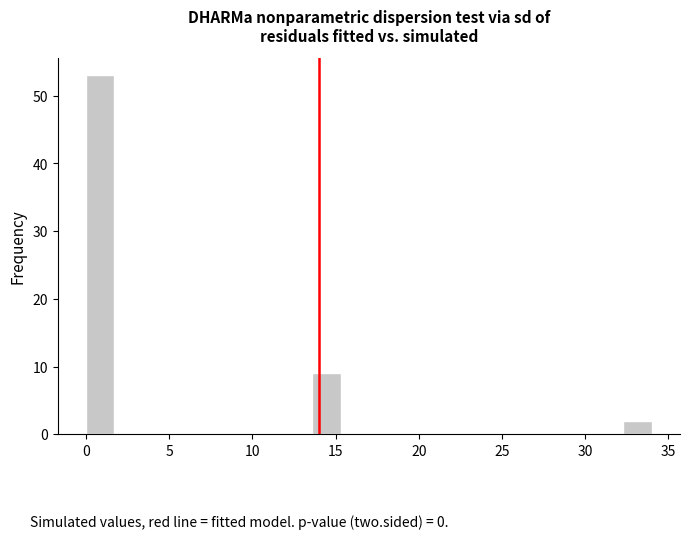

Around what value on the x-axis is the tallest bar? Give the approximate position of its centre, as read against the axis.

1.0